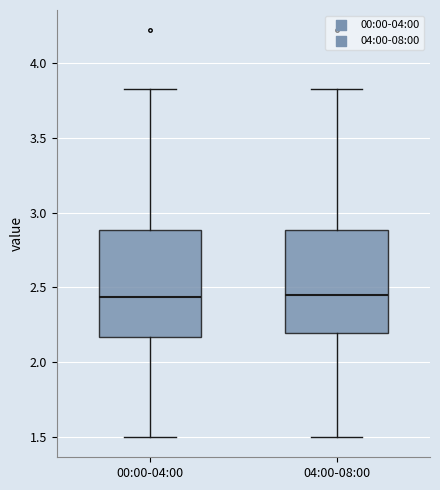

Reading left to right, transcribe this box plot: for each box, give where its median line is, the range the box spans, and where its two whiskers end, as read against the y-axis. The values are not printed on the chart, so give them approximately, as read against the axis.

00:00-04:00: median 2.45, box 2.15 to 2.90, whiskers 1.50 to 3.85
04:00-08:00: median 2.45, box 2.20 to 2.90, whiskers 1.50 to 3.85